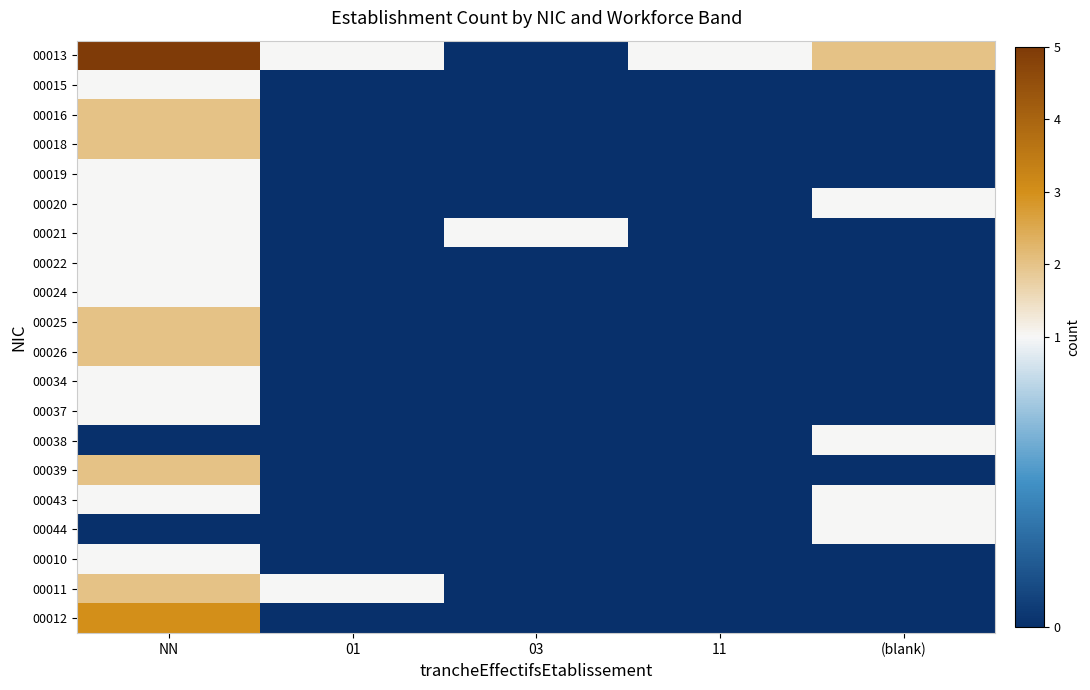

Reading right to left, transcribe all the data shown in this chart.

00013: (blank)=2	11=1	03=0	01=1	NN=5
00015: (blank)=0	11=0	03=0	01=0	NN=1
00016: (blank)=0	11=0	03=0	01=0	NN=2
00018: (blank)=0	11=0	03=0	01=0	NN=2
00019: (blank)=0	11=0	03=0	01=0	NN=1
00020: (blank)=1	11=0	03=0	01=0	NN=1
00021: (blank)=0	11=0	03=1	01=0	NN=1
00022: (blank)=0	11=0	03=0	01=0	NN=1
00024: (blank)=0	11=0	03=0	01=0	NN=1
00025: (blank)=0	11=0	03=0	01=0	NN=2
00026: (blank)=0	11=0	03=0	01=0	NN=2
00034: (blank)=0	11=0	03=0	01=0	NN=1
00037: (blank)=0	11=0	03=0	01=0	NN=1
00038: (blank)=1	11=0	03=0	01=0	NN=0
00039: (blank)=0	11=0	03=0	01=0	NN=2
00043: (blank)=1	11=0	03=0	01=0	NN=1
00044: (blank)=1	11=0	03=0	01=0	NN=0
00010: (blank)=0	11=0	03=0	01=0	NN=1
00011: (blank)=0	11=0	03=0	01=1	NN=2
00012: (blank)=0	11=0	03=0	01=0	NN=3